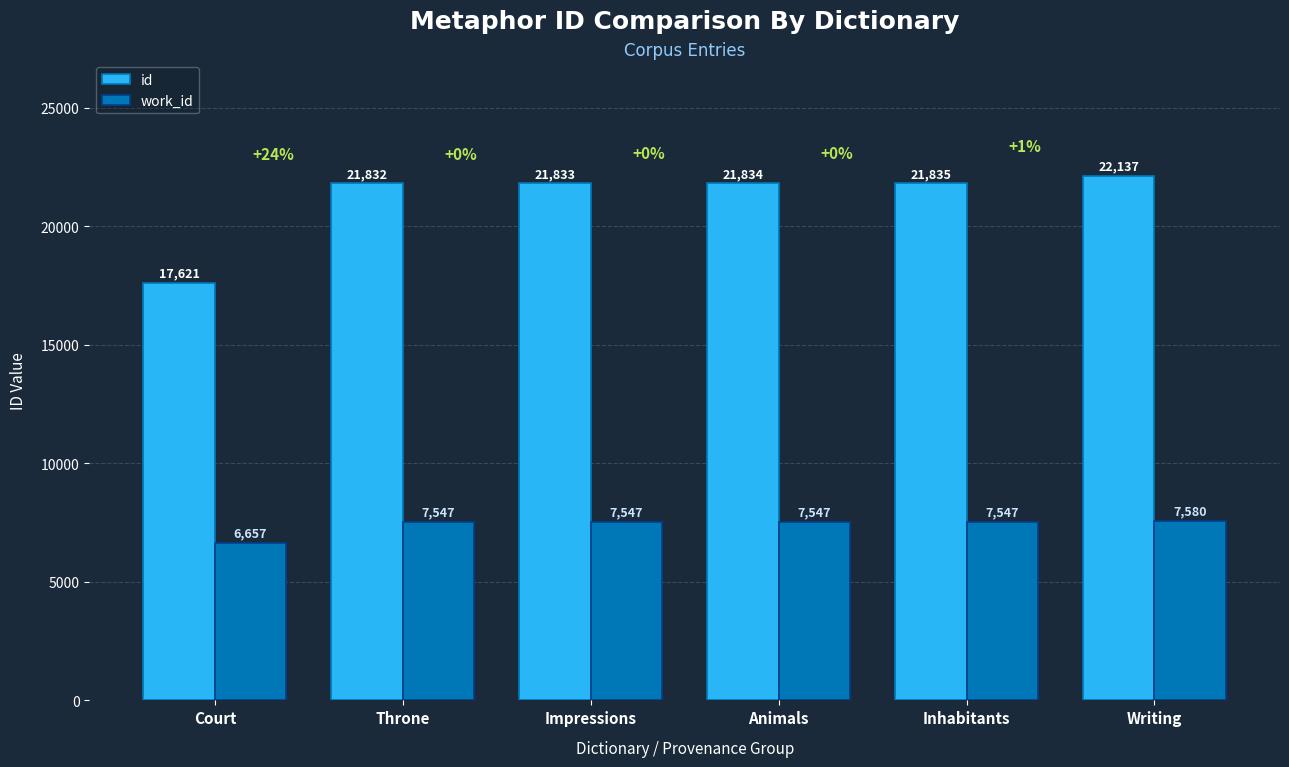

At which label does id reach its peak?

Writing